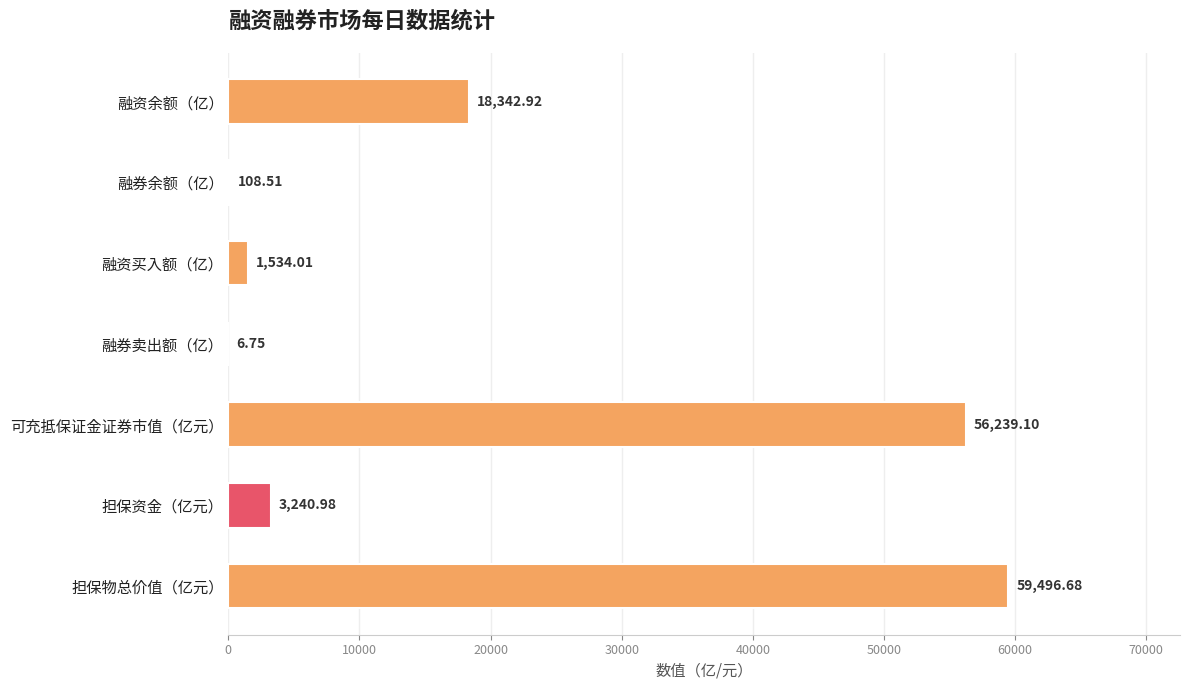

What is the sum of all values?

138969.0